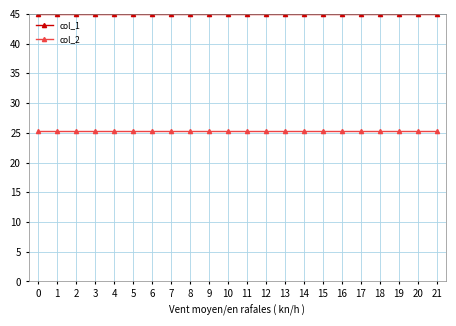

What is the value of the col_1 point at the 6th from the left?

45.0